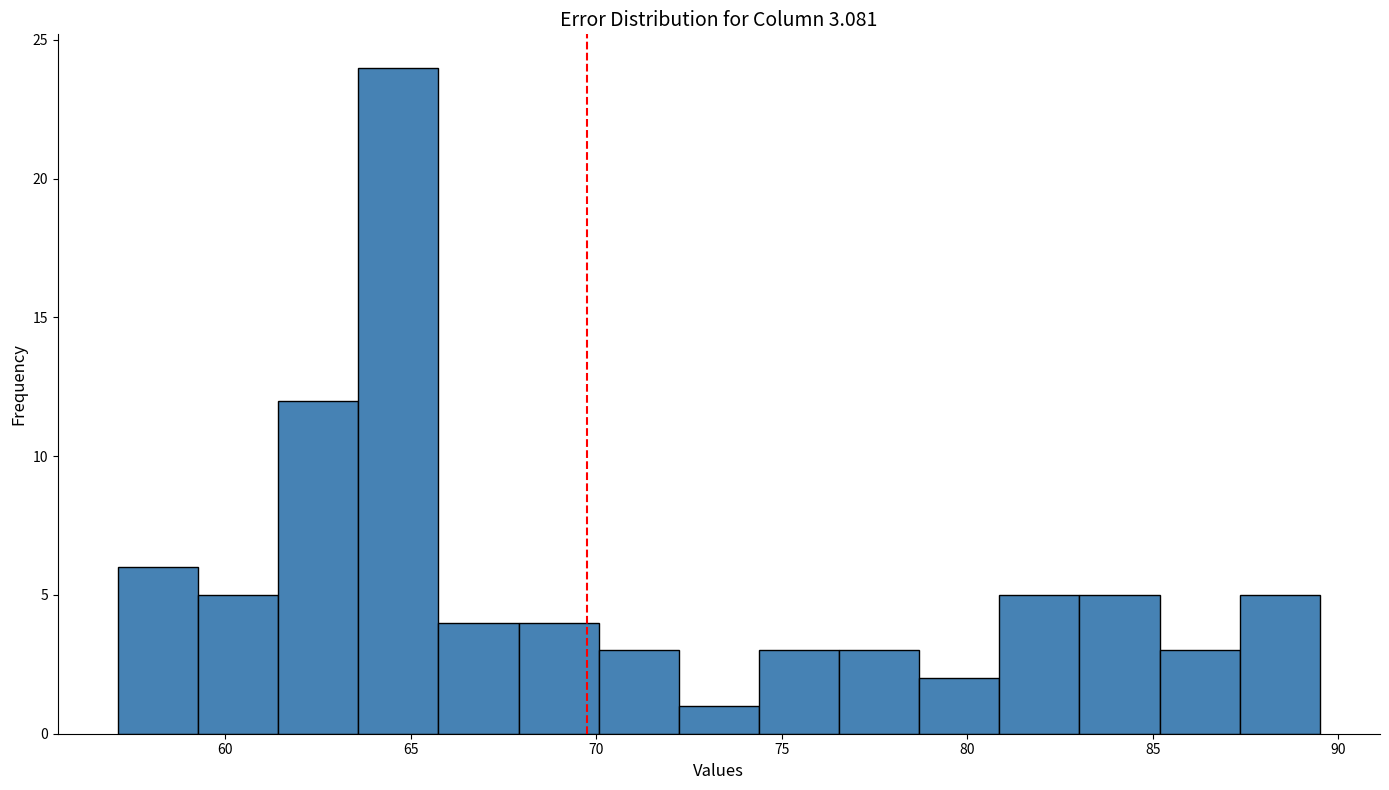

Which range on the x-axis has the tallest bar?

63.5 to 65.5